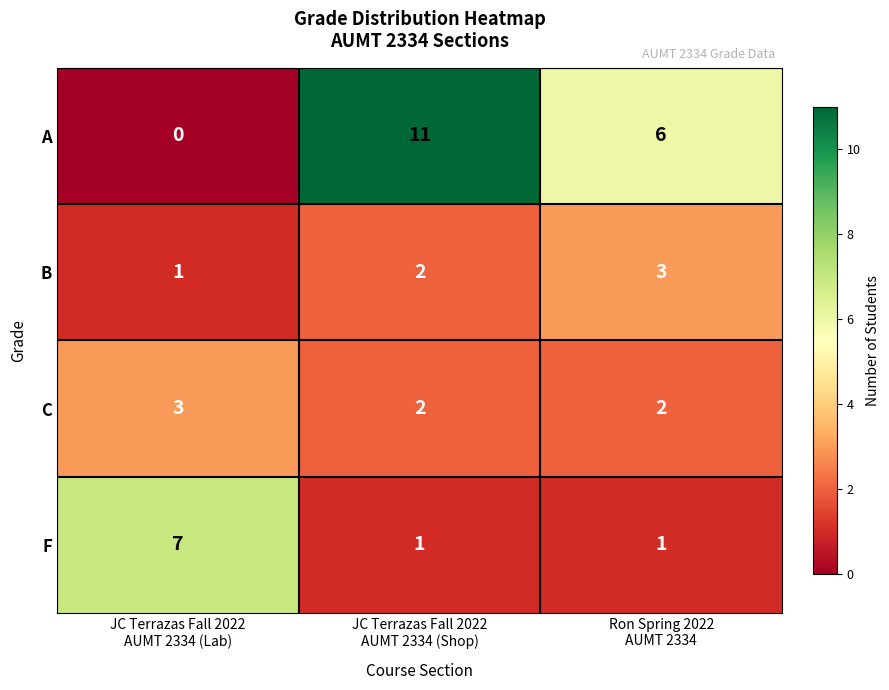

What is the sum of all F values?

9